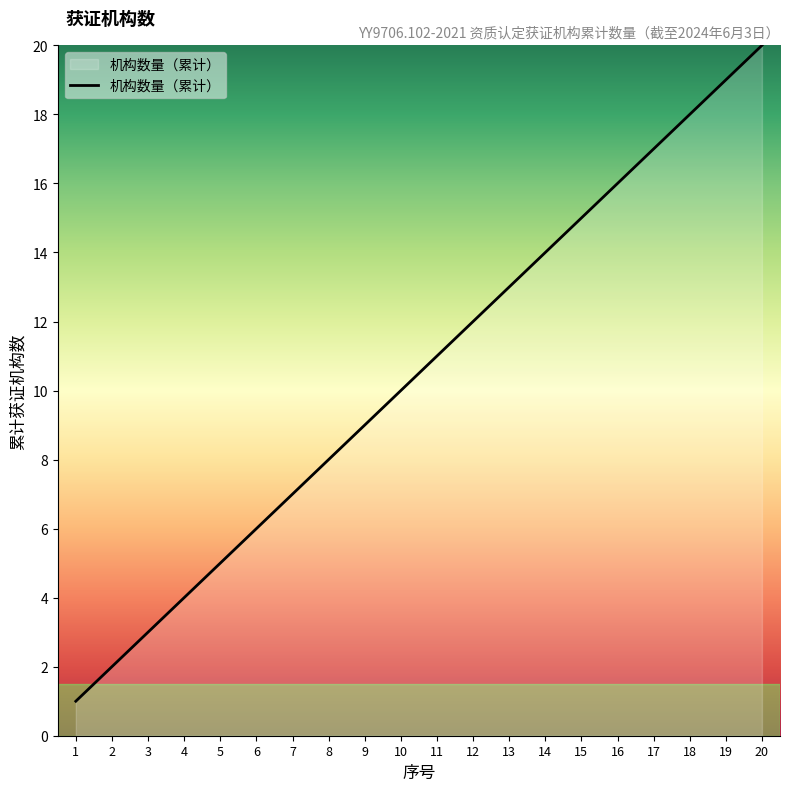

Is it true that the value at 14 is 5?

False